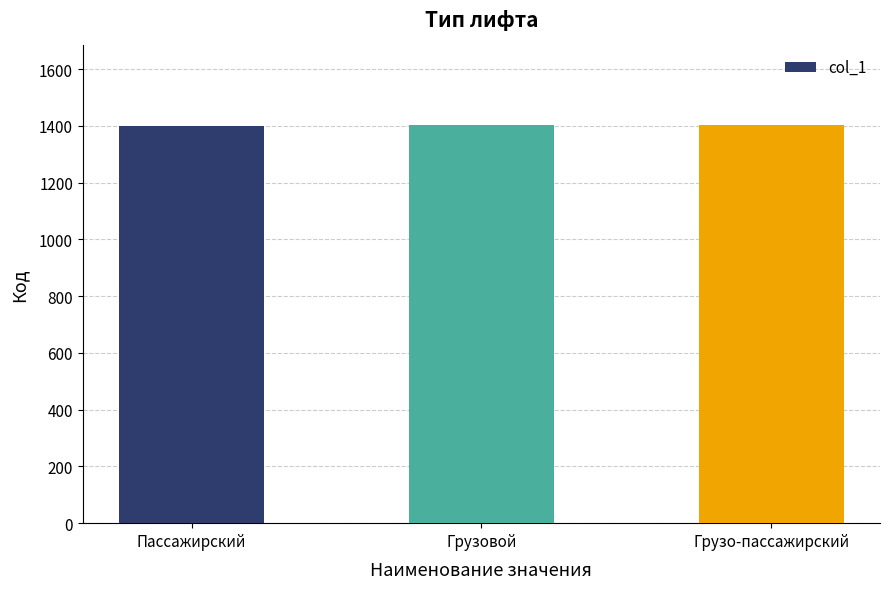

The value at Грузовой is 1402. True or false?

True